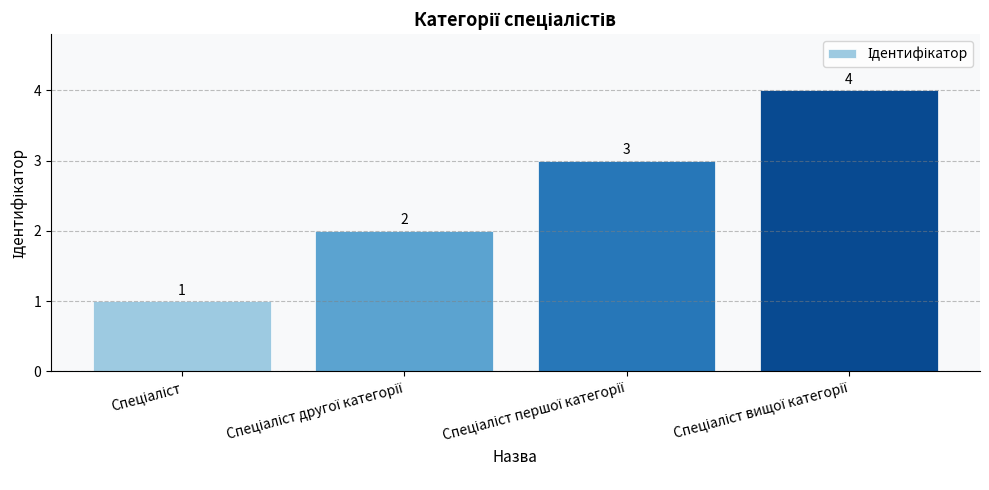

Count the number of data series in this chart.

1